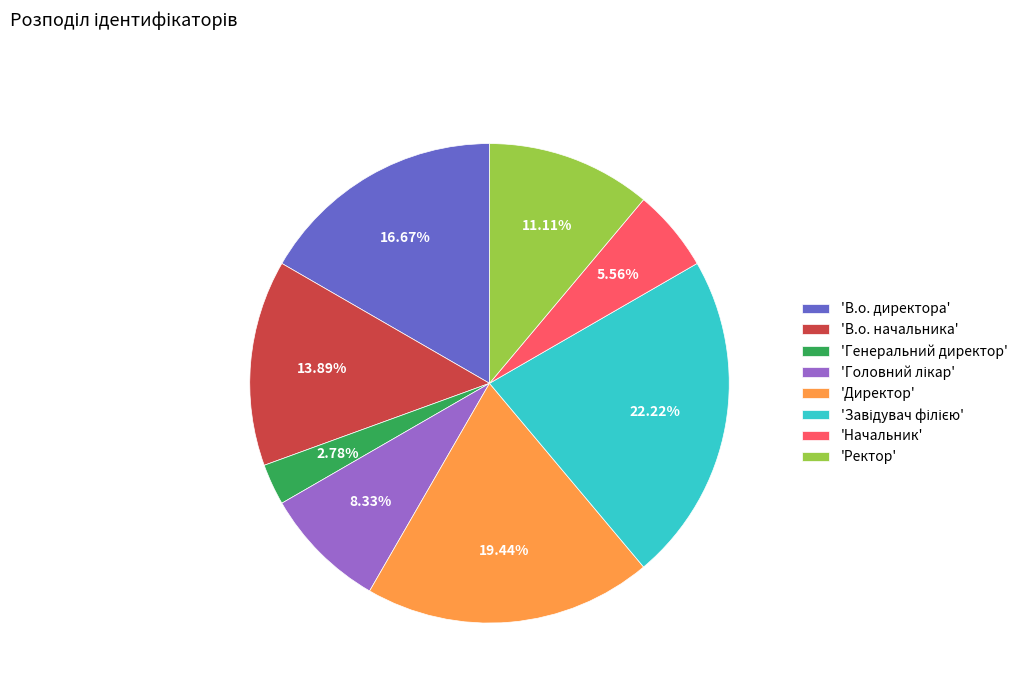

Does any single category account for the majority?

No